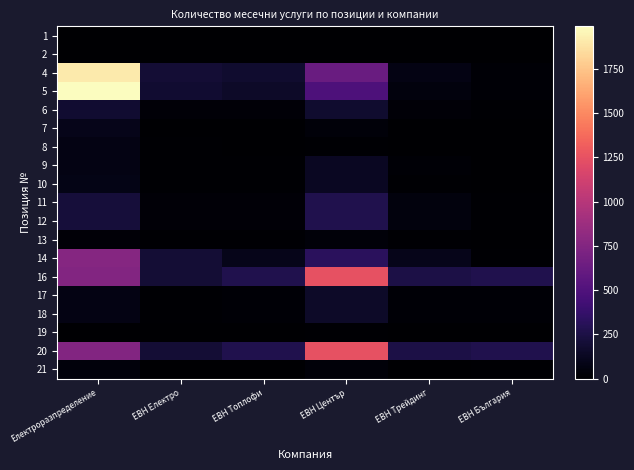

Reading right to left, extract all data points from this chart.

1: ЕВН България=0	ЕВН Трейдинг=0	ЕВН Център=0	ЕВН Топлофи=0	ЕВН Електро=0	Електроразпределение=4
2: ЕВН България=0	ЕВН Трейдинг=0	ЕВН Център=0	ЕВН Топлофи=0	ЕВН Електро=0	Електроразпределение=4
4: ЕВН България=20	ЕВН Трейдинг=75	ЕВН Център=625	ЕВН Топлофи=175	ЕВН Електро=200	Електроразпределение=1905
5: ЕВН България=16	ЕВН Трейдинг=49	ЕВН Център=482	ЕВН Топлофи=155	ЕВН Електро=183	Електроразпределение=1990
6: ЕВН България=10	ЕВН Трейдинг=25	ЕВН Център=175	ЕВН Топлофи=30	ЕВН Електро=25	Електроразпределение=185
7: ЕВН България=1	ЕВН Трейдинг=4	ЕВН Център=35	ЕВН Топлофи=5	ЕВН Електро=5	Електроразпределение=100
8: ЕВН България=1	ЕВН Трейдинг=1	ЕВН Център=10	ЕВН Топлофи=5	ЕВН Електро=10	Електроразпределение=73
9: ЕВН България=5	ЕВН Трейдинг=20	ЕВН Център=130	ЕВН Топлофи=10	ЕВН Електро=10	Електроразпределение=75
10: ЕВН България=5	ЕВН Трейдинг=15	ЕВН Център=130	ЕВН Топлофи=10	ЕВН Електро=10	Електроразпределение=80
11: ЕВН България=15	ЕВН Трейдинг=50	ЕВН Център=275	ЕВН Топлофи=25	ЕВН Електро=25	Електроразпределение=210
12: ЕВН България=15	ЕВН Трейдинг=50	ЕВН Център=275	ЕВН Топлофи=25	ЕВН Електро=25	Електроразпределение=210
13: ЕВН България=5	ЕВН Трейдинг=10	ЕВН Център=35	ЕВН Топлофи=10	ЕВН Електро=10	Електроразпределение=30
14: ЕВН България=10	ЕВН Трейдинг=100	ЕВН Център=325	ЕВН Топлофи=100	ЕВН Електро=200	Електроразпределение=765
16: ЕВН България=275	ЕВН Трейдинг=250	ЕВН Център=1250	ЕВН Топлофи=275	ЕВН Електро=200	Електроразпределение=750
17: ЕВН България=20	ЕВН Трейдинг=20	ЕВН Център=150	ЕВН Топлофи=20	ЕВН Електро=15	Електроразпределение=75
18: ЕВН България=20	ЕВН Трейдинг=20	ЕВН Център=150	ЕВН Топлофи=20	ЕВН Електро=15	Електроразпределение=75
19: ЕВН България=3	ЕВН Трейдинг=3	ЕВН Център=15	ЕВН Топлофи=3	ЕВН Електро=1	Електроразпределение=5
20: ЕВН България=275	ЕВН Трейдинг=250	ЕВН Център=1250	ЕВН Топлофи=275	ЕВН Електро=200	Електроразпределение=750
21: ЕВН България=10	ЕВН Трейдинг=5	ЕВН Център=35	ЕВН Топлофи=5	ЕВН Електро=5	Електроразпределение=40